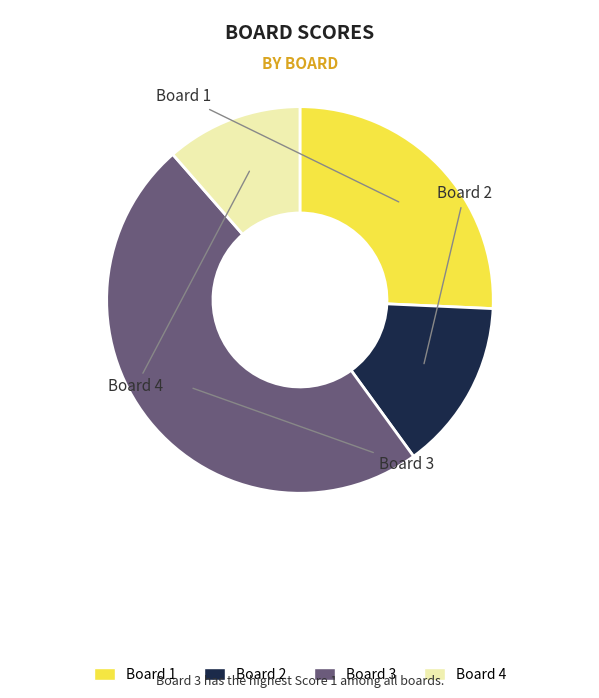

Is there any slice that represents more than half of the pie?

No